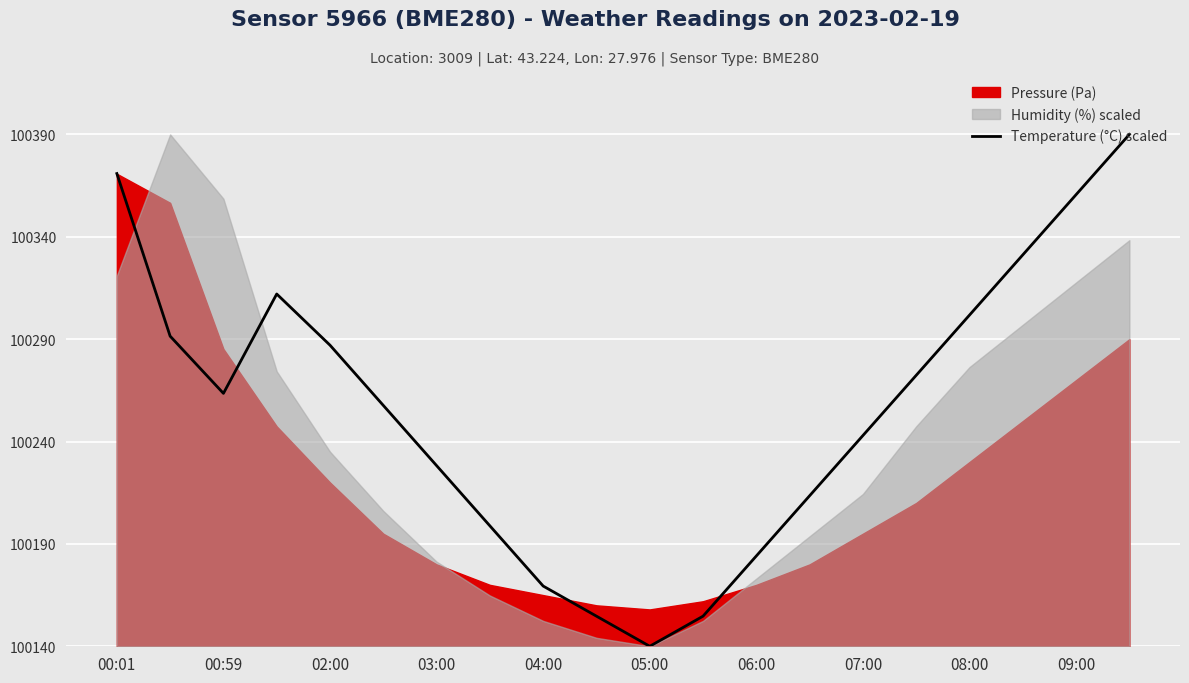

Is it true that Temperature (°C) scaled equals 100287.1 at 02:00?

True